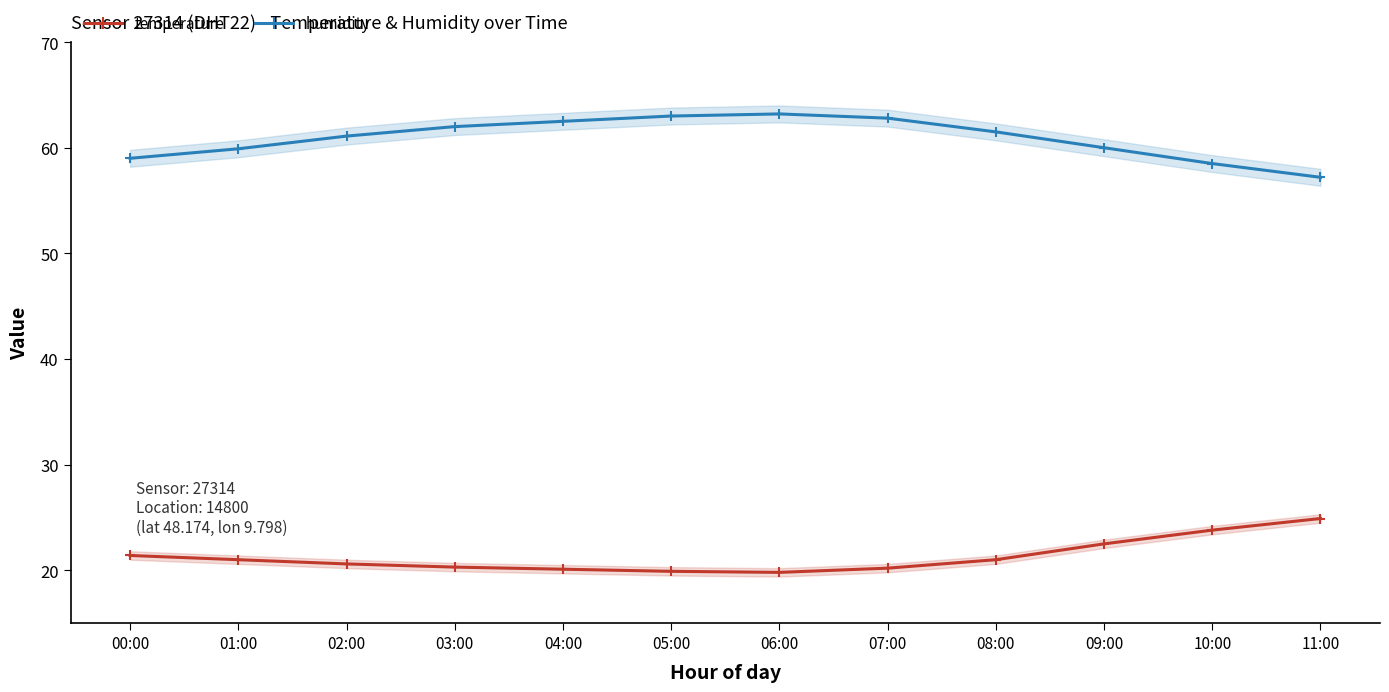

Which category has the highest value in the temperature series?

11:00